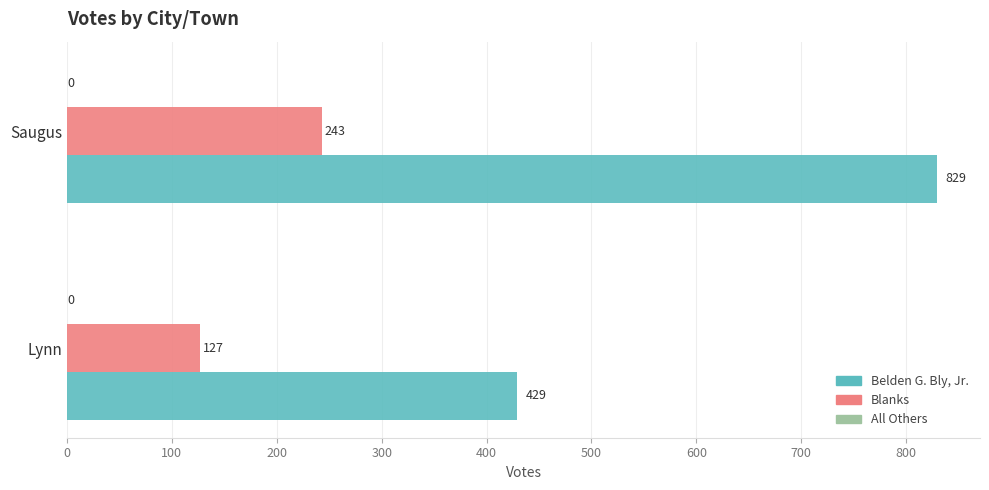

What is the average value of the Belden G. Bly, Jr. series?

629